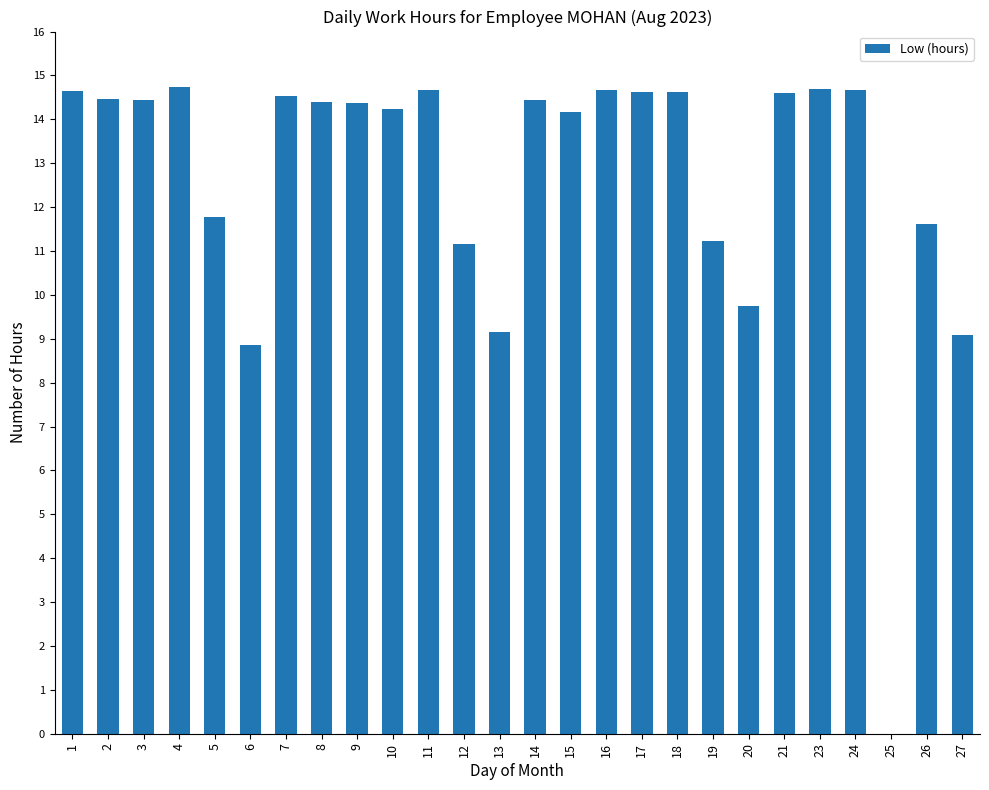

How many categories are shown in the chart?

26